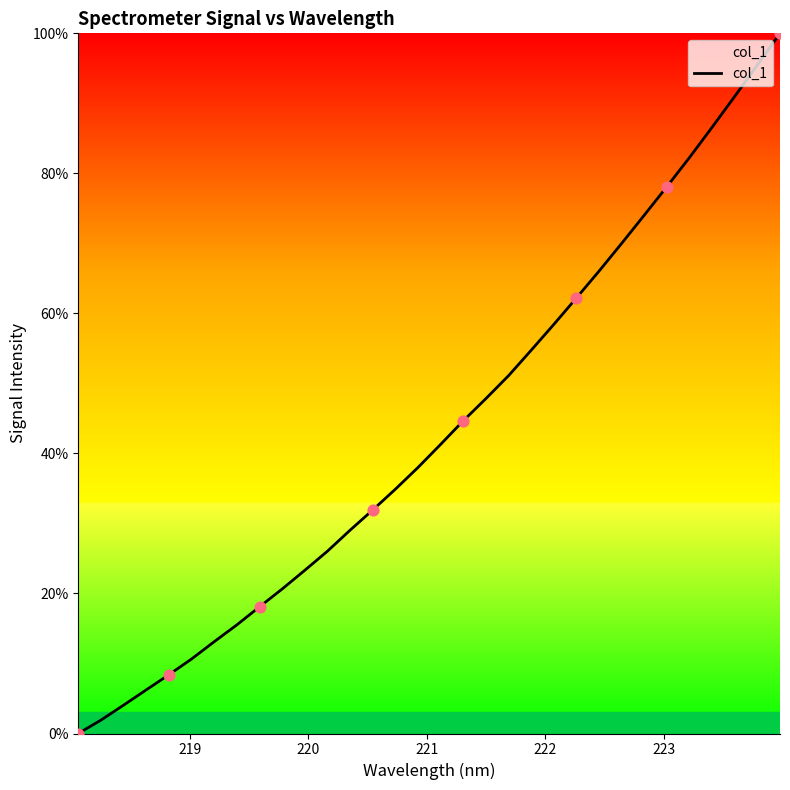

What is the difference between the maximum and minimum values?

100.0